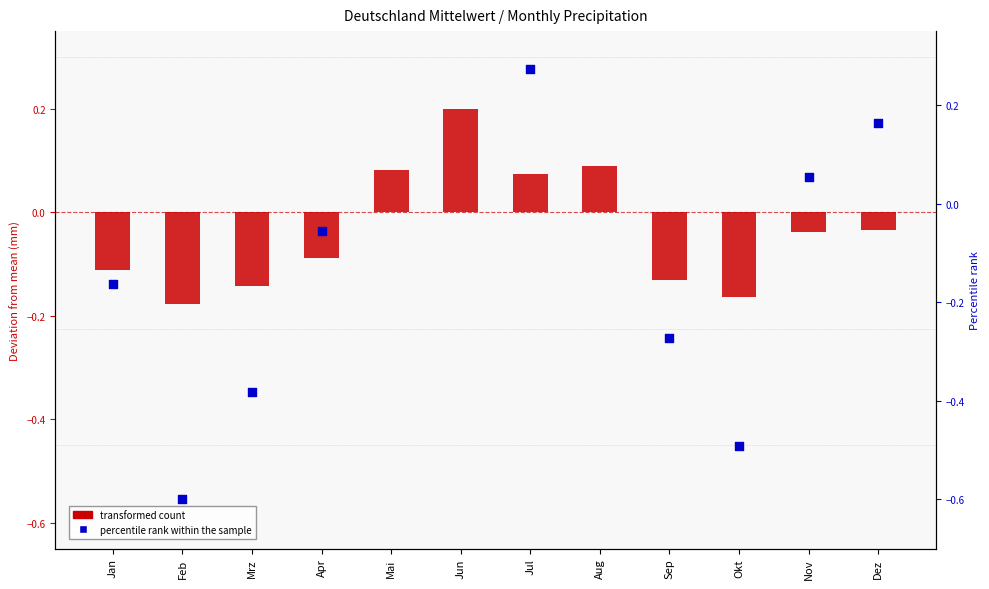

What is the total value across all series at Jun?

0.8